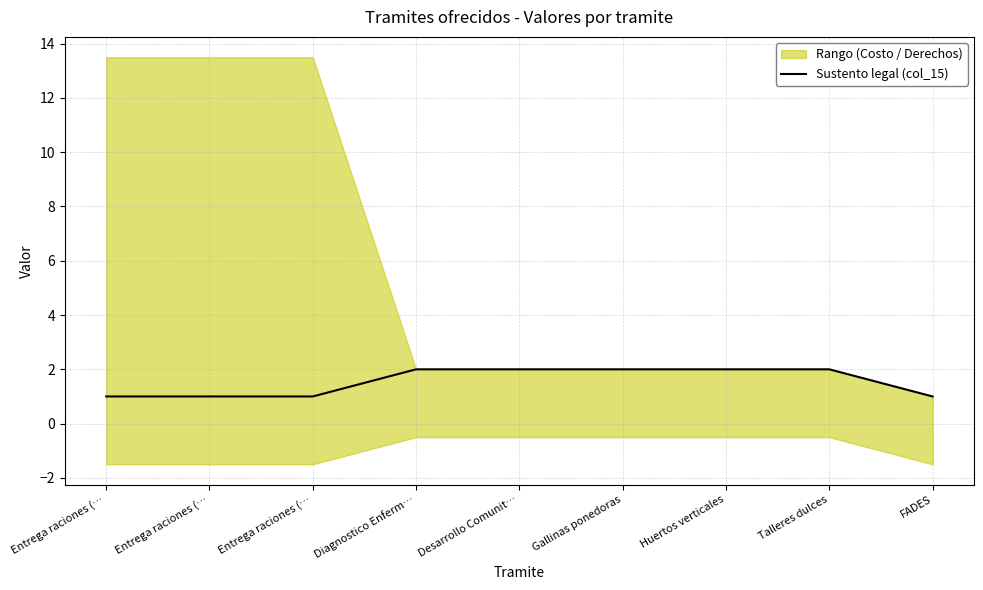

Reading left to right, extract all data points from this chart.

Entrega raciones (…=1	Entrega raciones (…=1	Entrega raciones (…=1	Diagnostico Enferm…=2	Desarrollo Comunit…=2	Gallinas ponedoras=2	Huertos verticales=2	Talleres dulces=2	FADES=1